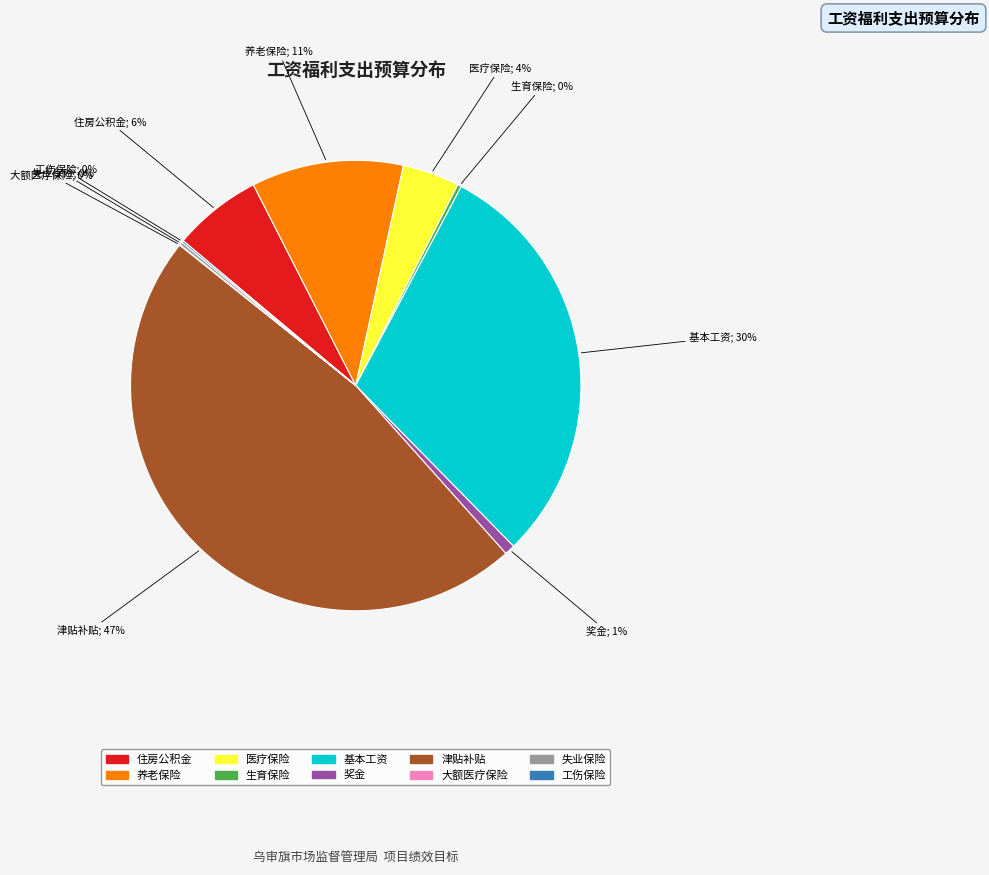

To the nearest percent, what percentage of the pie is 奖金?

1%